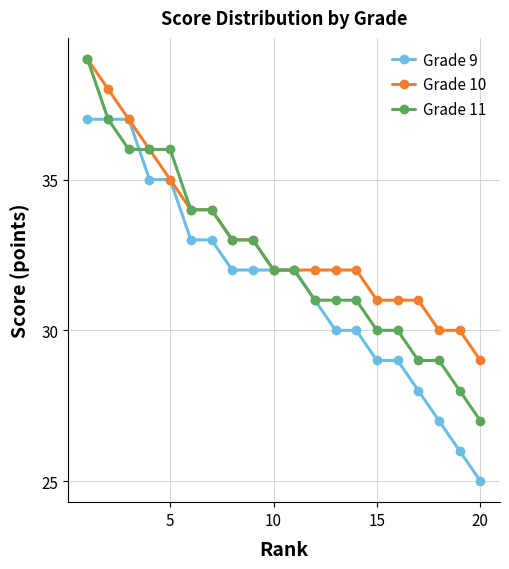

True or false: Grade 9 and Grade 11 cross at least once.

True